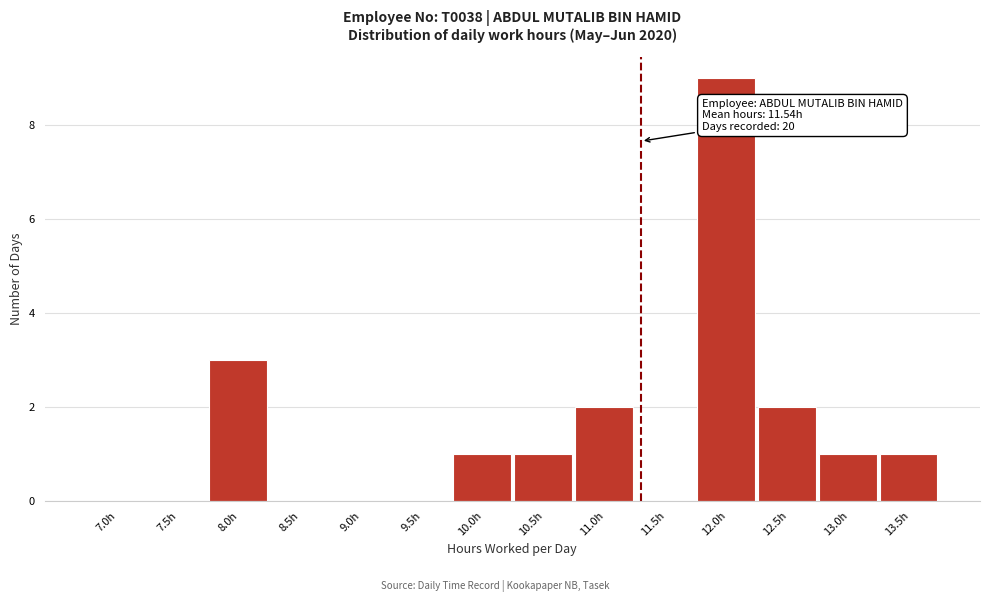

Reading left to right, list all the values displayed in this chart.

7.0h=0	7.5h=0	8.0h=3	8.5h=0	9.0h=0	9.5h=0	10.0h=1	10.5h=1	11.0h=2	11.5h=0	12.0h=9	12.5h=2	13.0h=1	13.5h=1